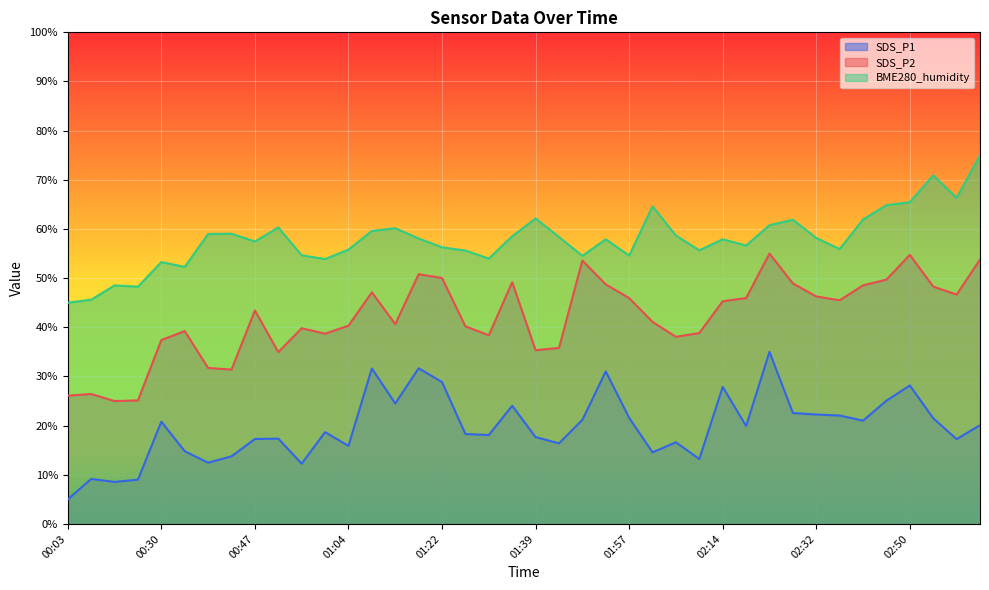

What is the sum of all SDS_P1 values?

787.0